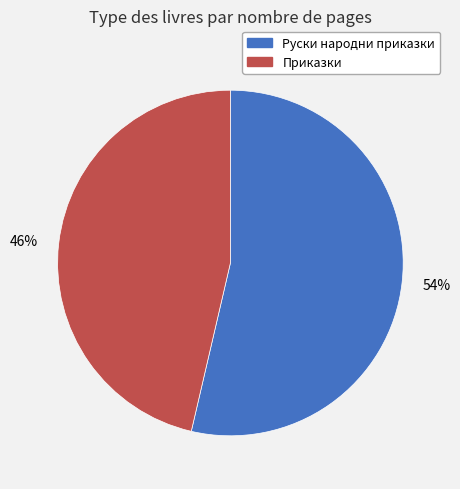

The Приказки slice represents 46% of the pie. True or false?

True